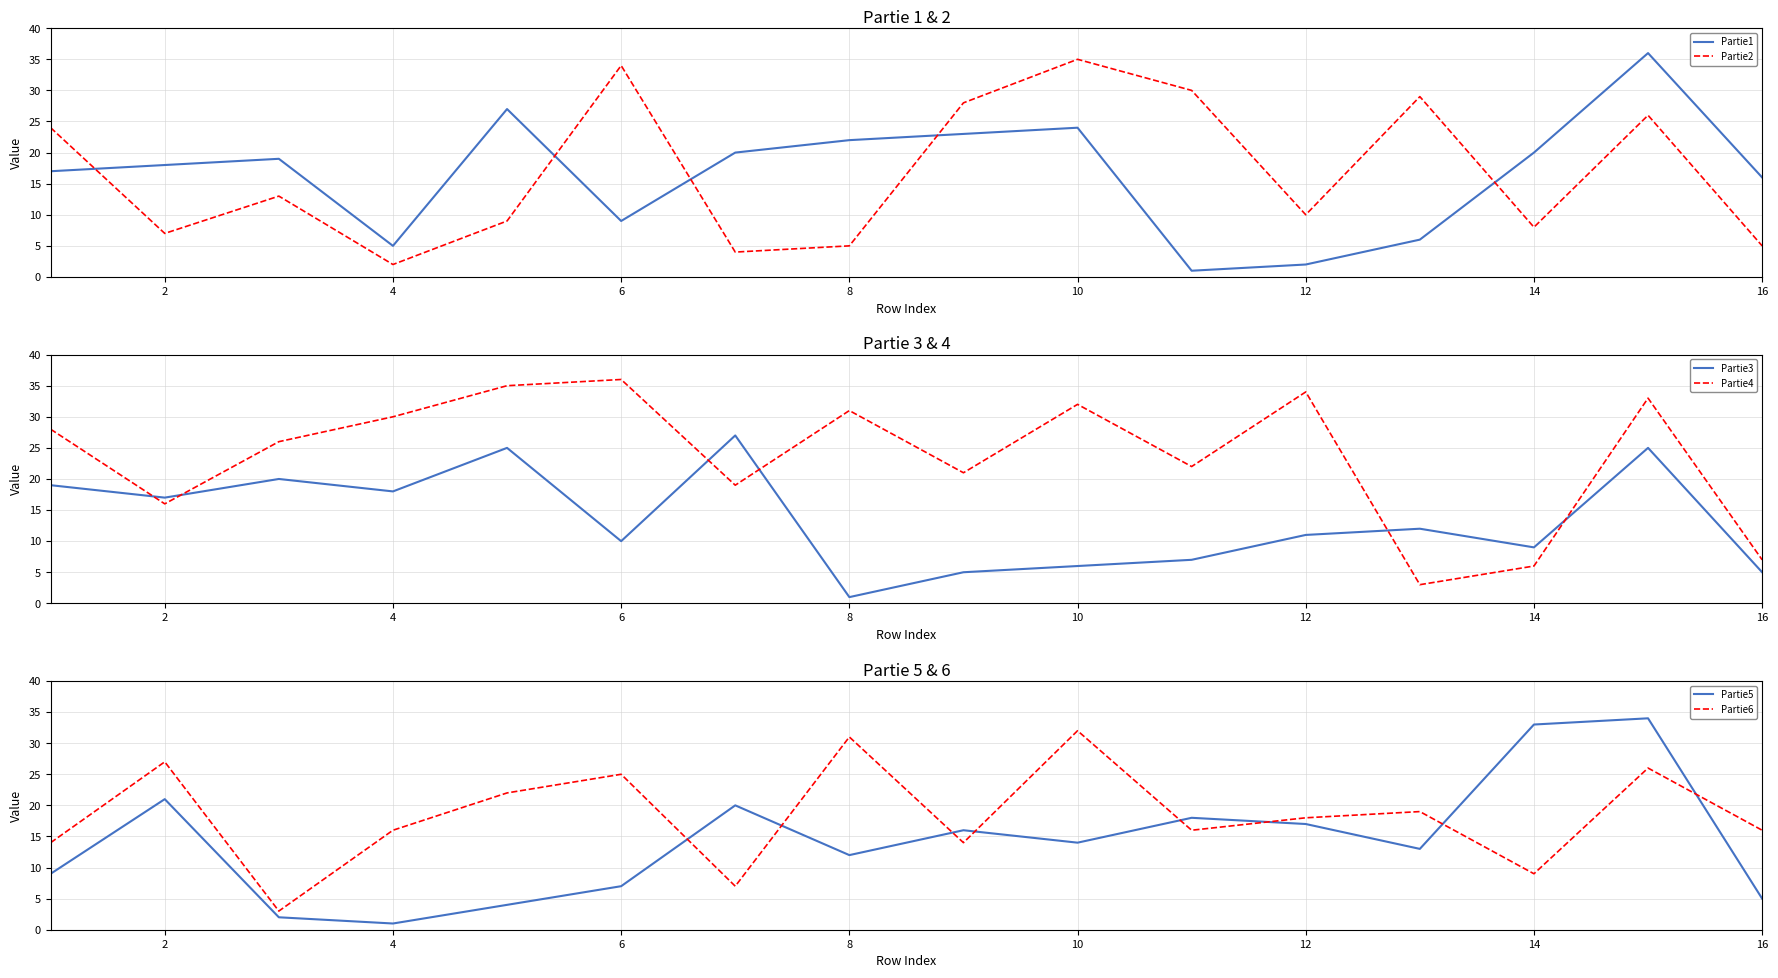

True or false: Partie2 and Partie1 intersect in this chart.

True